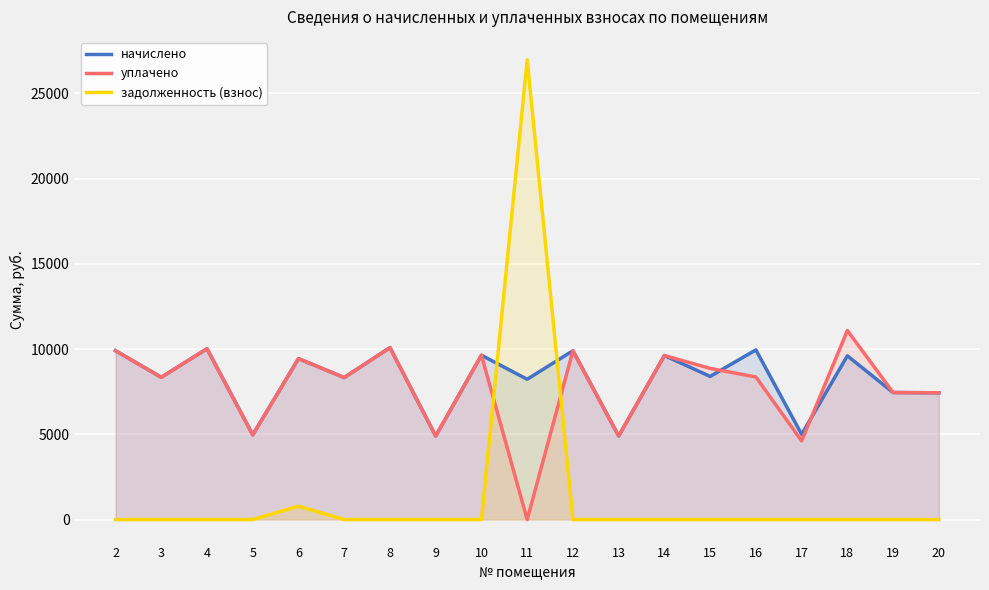

The value of уплачено at 20 is 12011.9. True or false?

False